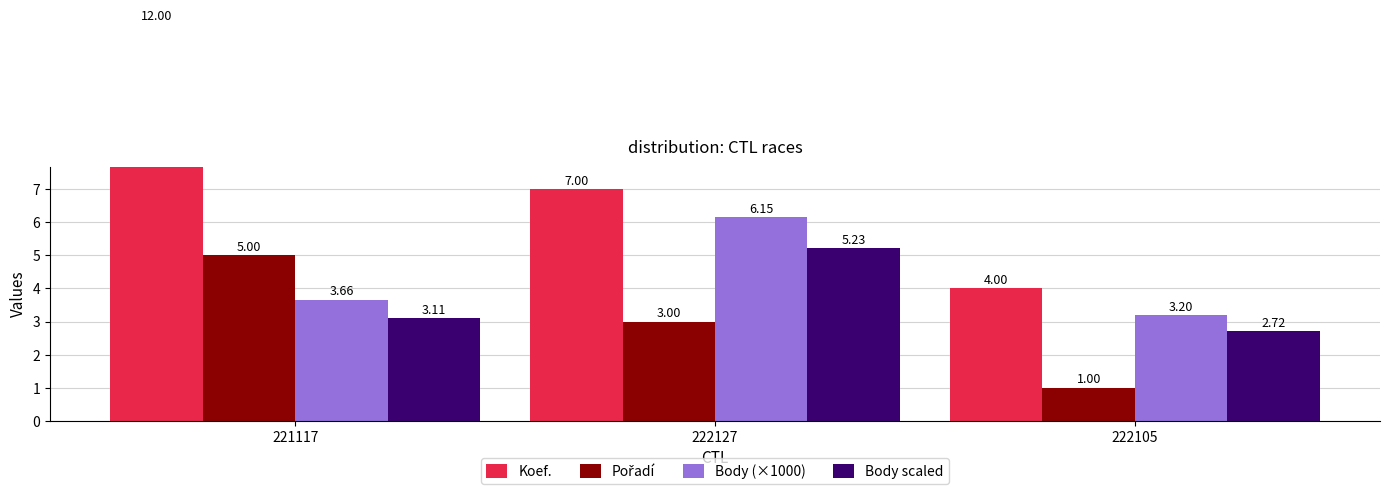

Where is Pořadí nearest to the value 3?

222127